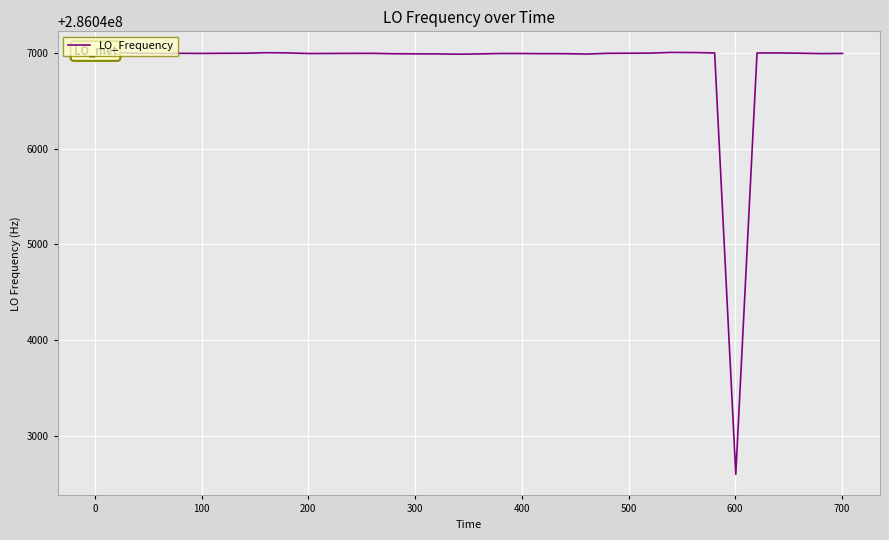

What is the maximum value shown in the chart?

286047005.6